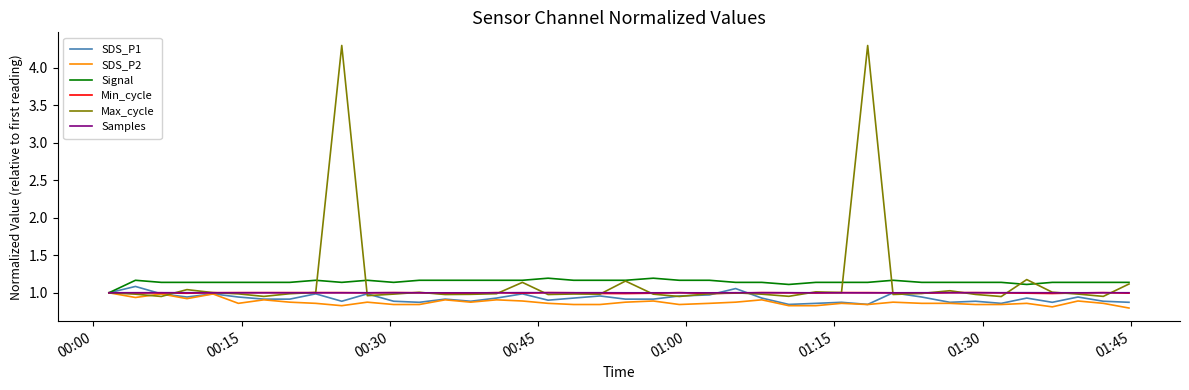

Which series has the widest spread of values?

Max_cycle